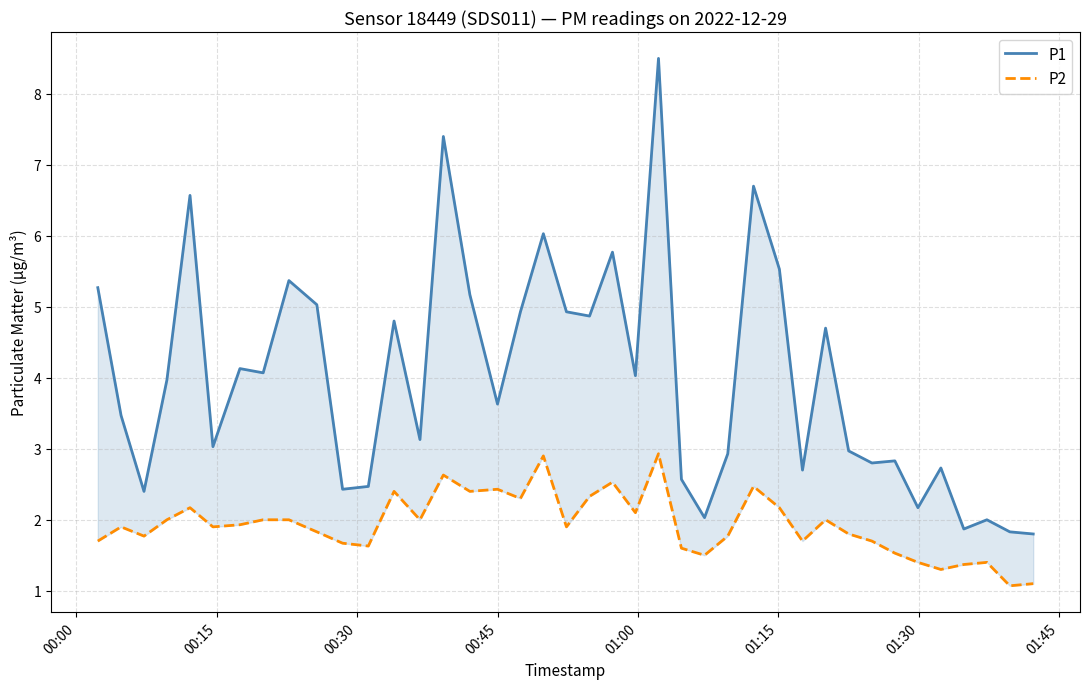

True or false: P1 has more than 1 points higher than both neighbors.

True